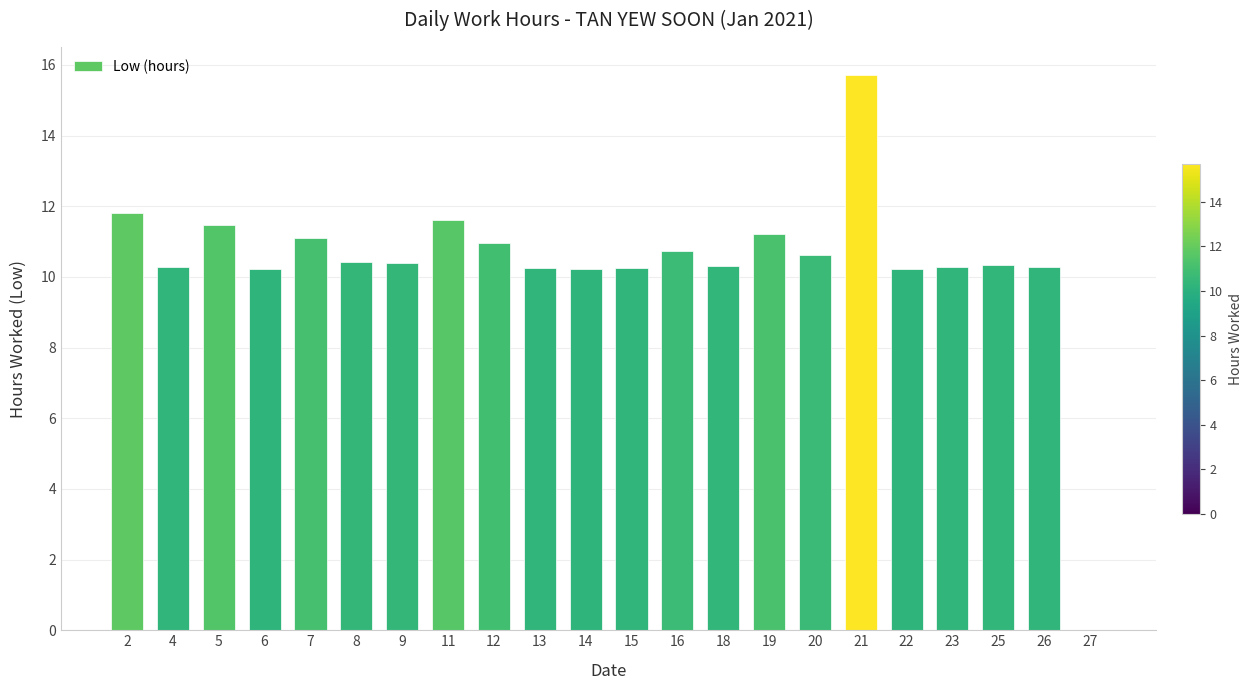

What is the sum of the values at 2 and 6?

22.0